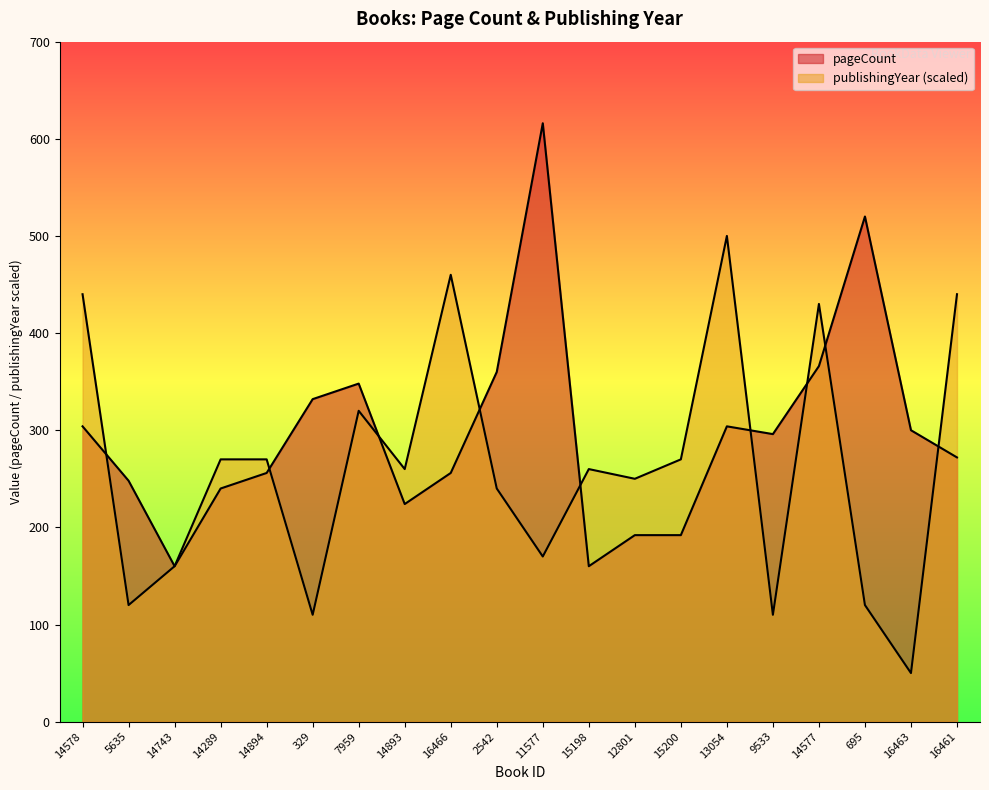

The value of pageCount at 7959 is 200. True or false?

False